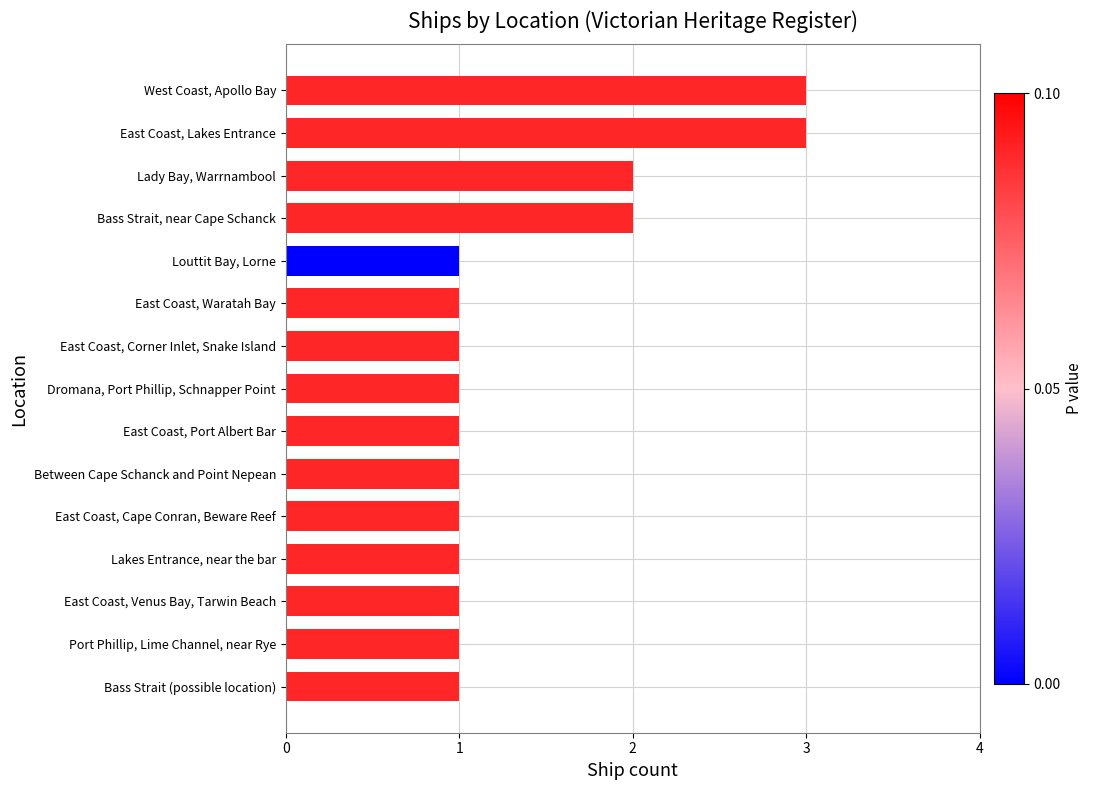

How many categories are shown in the chart?

15